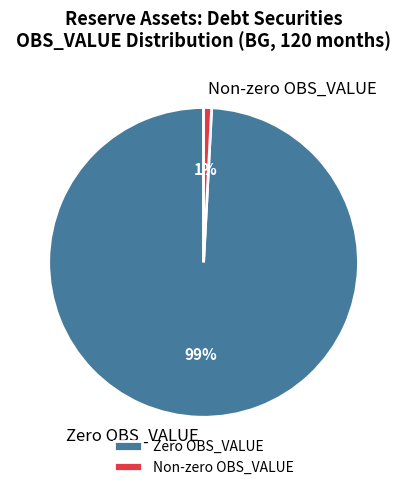

What is the largest slice in the pie chart?

Zero OBS_VALUE